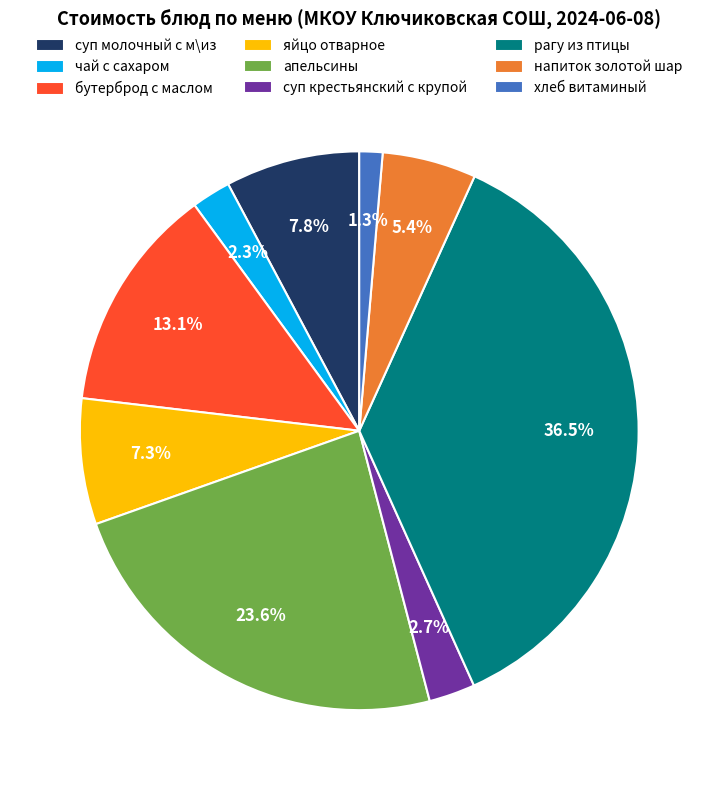

Count the number of slices in the pie.

9